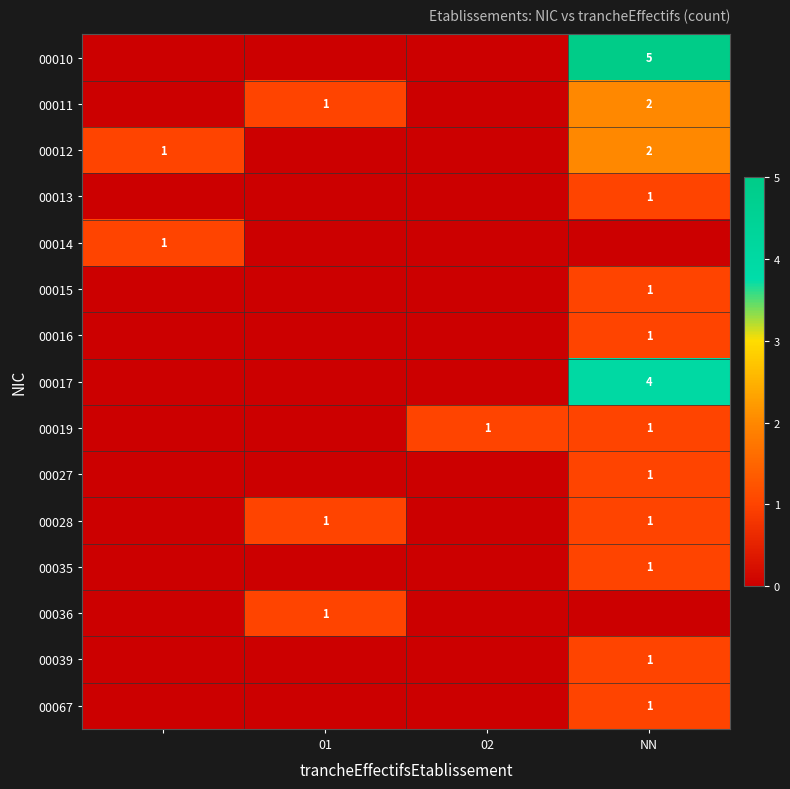

The value of 00036 at 01 is 1. True or false?

True